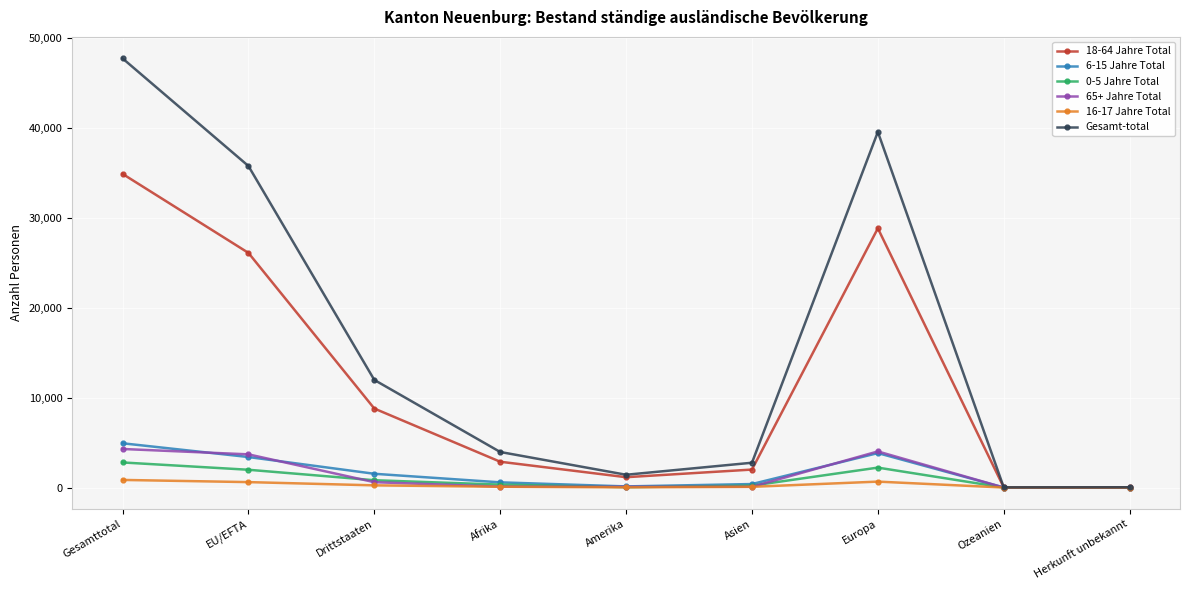

Which category has the highest value in the 6-15 Jahre Total series?

Gesamttotal